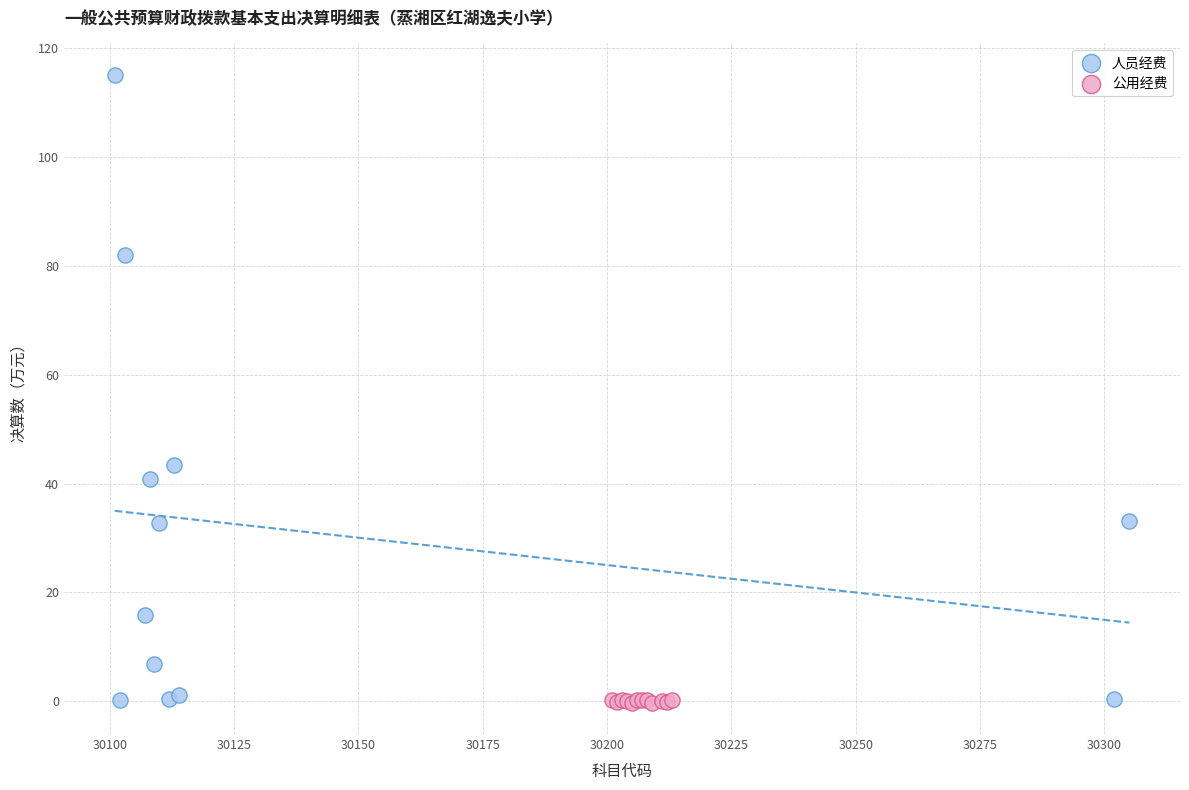

Which series reaches the maximum Y coordinate?

人员经费